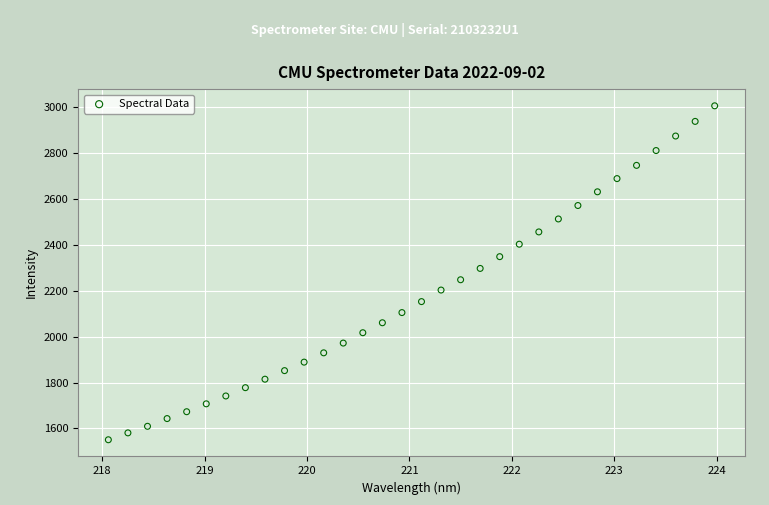

What is the range of Y values (max minus min)?

1454.6